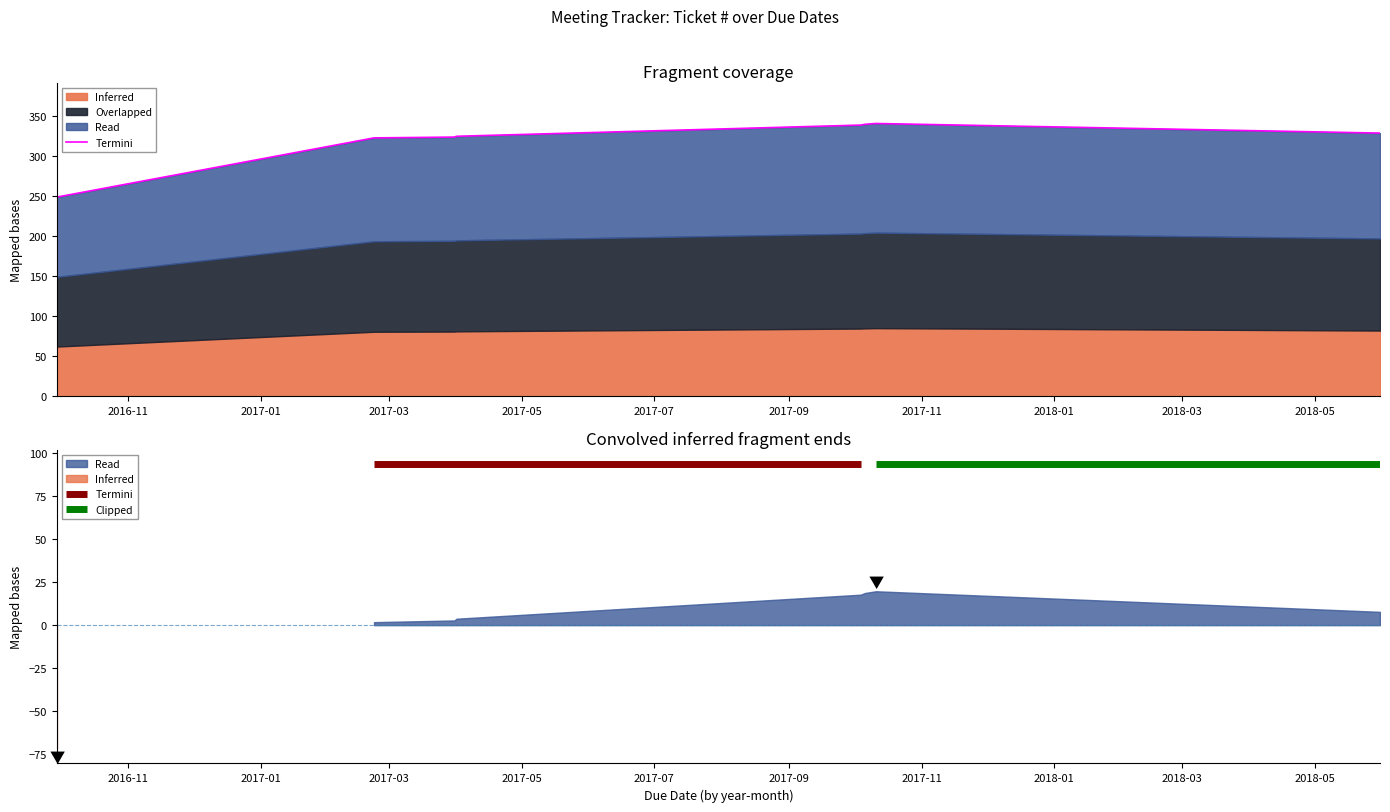

Approximately how many times larger is the value at 2017-07 compared to 2017-05?

1.0